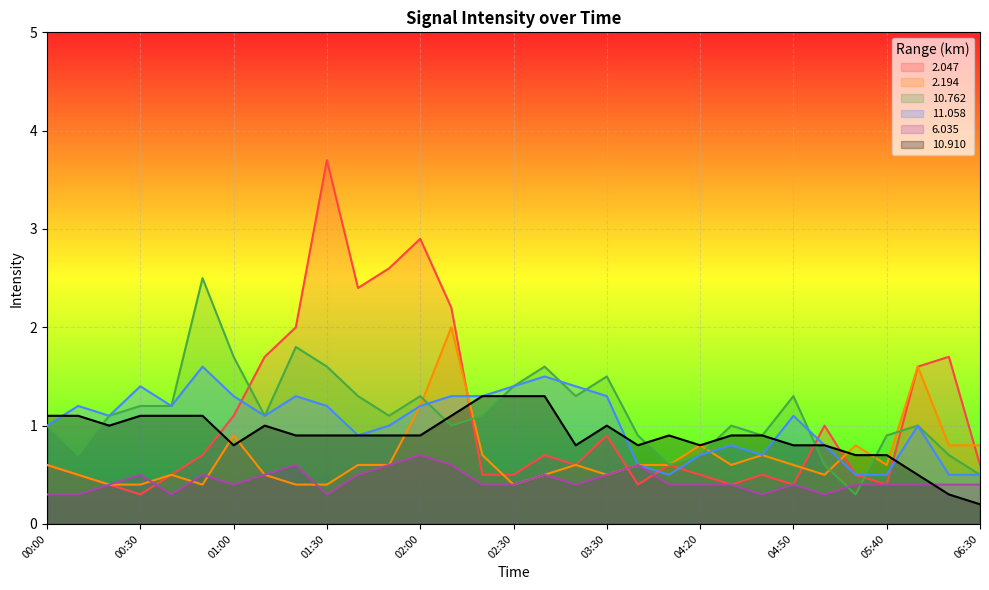

True or false: 2.047 has more than 0 interior local peaks.

True